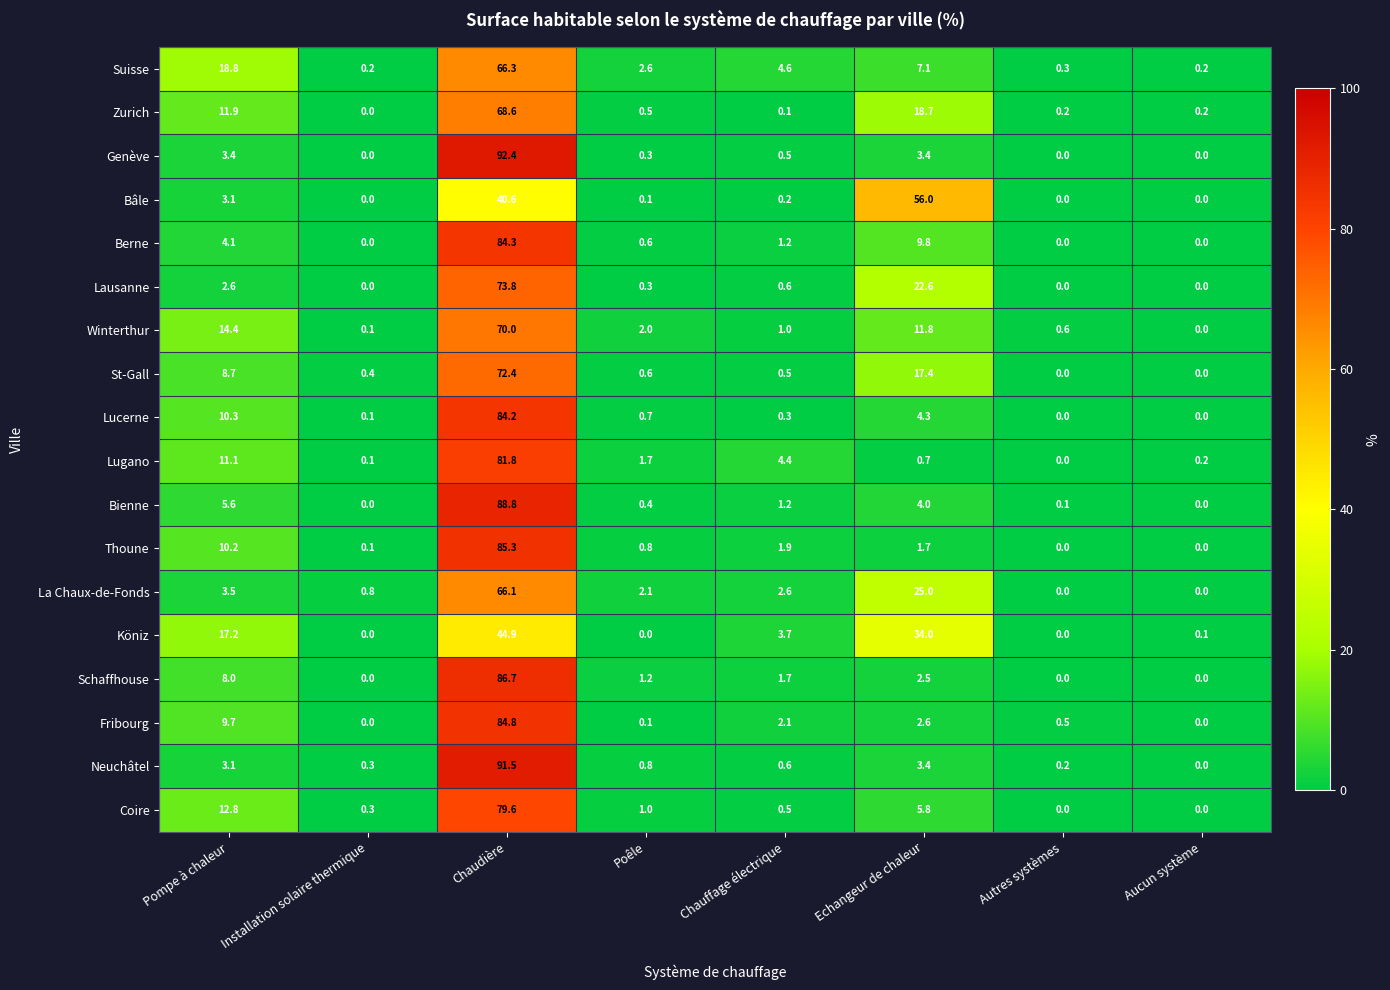

Which series has the largest range (max minus min)?

Genève